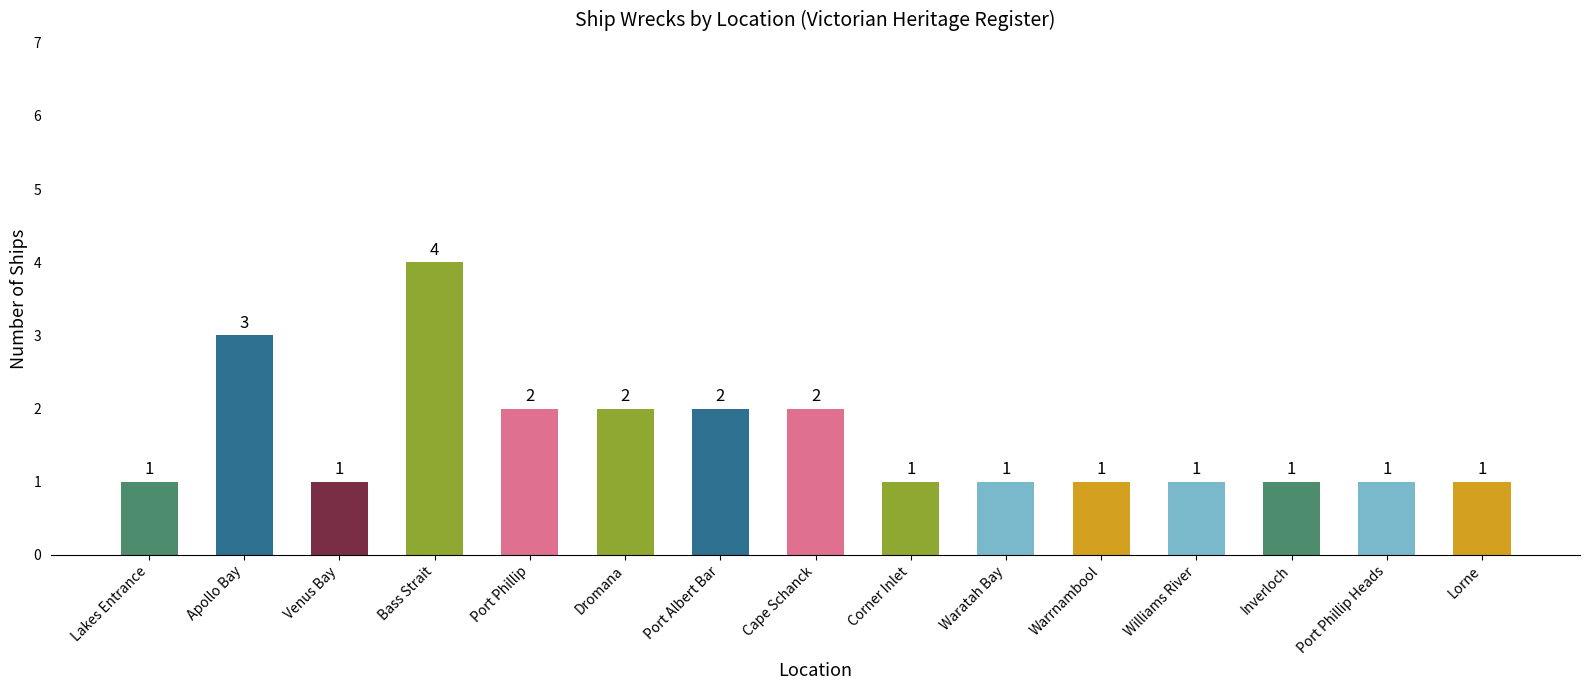

How many values are between 1 and 2?

13